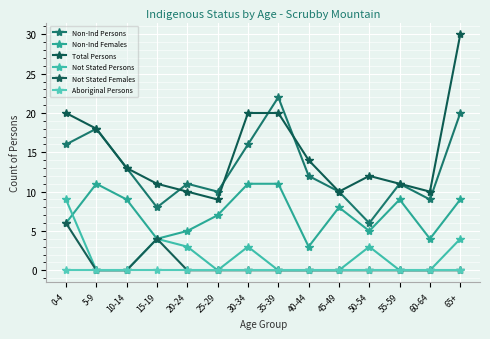

How many series are shown in this chart?

6